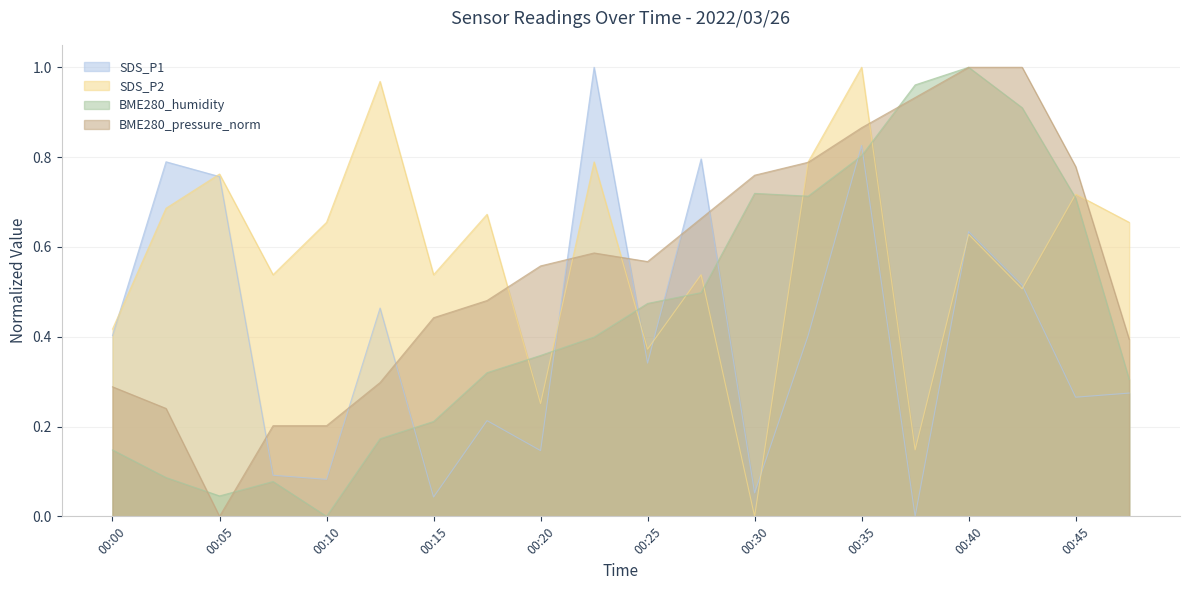

Reading right to left, what are all the values shown in this chart?

SDS_P1: 00:47=0.3	00:45=0.3	00:42=0.5	00:40=0.6	00:37=0.0	00:35=0.8	00:33=0.4	00:30=0.1	00:28=0.8	00:25=0.3	00:23=1.0	00:20=0.1	00:18=0.2	00:15=0.0	00:13=0.5	00:10=0.1	00:08=0.1	00:05=0.8	00:02=0.8	00:00=0.4
SDS_P2: 00:47=0.7	00:45=0.7	00:42=0.5	00:40=0.6	00:37=0.1	00:35=1.0	00:33=0.8	00:30=0.0	00:28=0.5	00:25=0.4	00:23=0.8	00:20=0.3	00:18=0.7	00:15=0.5	00:13=1.0	00:10=0.7	00:08=0.5	00:05=0.8	00:02=0.7	00:00=0.4
BME280_humidity: 00:47=0.3	00:45=0.7	00:42=0.9	00:40=1.0	00:37=1.0	00:35=0.8	00:33=0.7	00:30=0.7	00:28=0.5	00:25=0.5	00:23=0.4	00:20=0.4	00:18=0.3	00:15=0.2	00:13=0.2	00:10=0.0	00:08=0.1	00:05=0.0	00:02=0.1	00:00=0.1
BME280_pressure_norm: 00:47=0.4	00:45=0.8	00:42=1.0	00:40=1.0	00:37=0.9	00:35=0.9	00:33=0.8	00:30=0.8	00:28=0.7	00:25=0.6	00:23=0.6	00:20=0.6	00:18=0.5	00:15=0.4	00:13=0.3	00:10=0.2	00:08=0.2	00:05=0.0	00:02=0.2	00:00=0.3